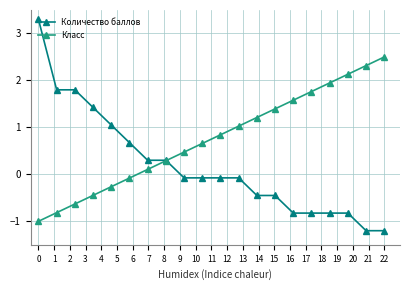

What is the value of the Класс point at the 5th from the left?

-0.3